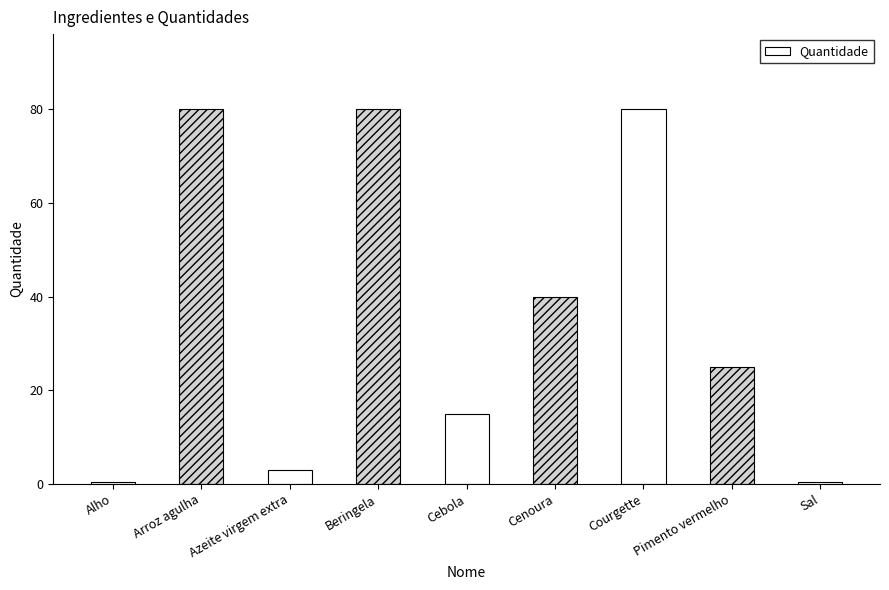

How many data points are less than 25?

4